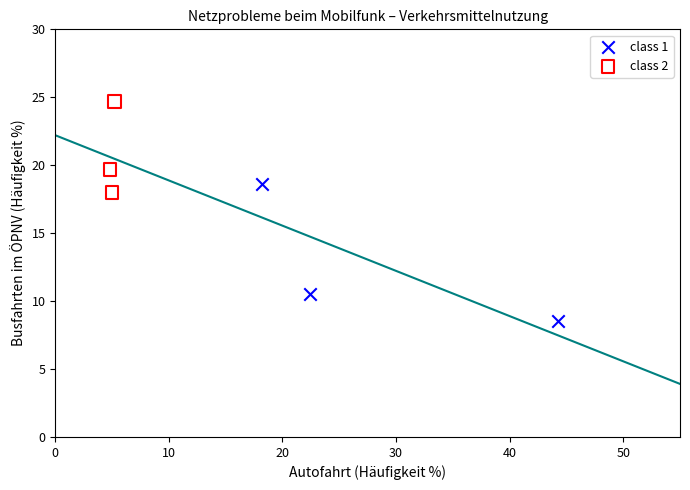

Which series has the largest Y range (max minus min)?

class 1